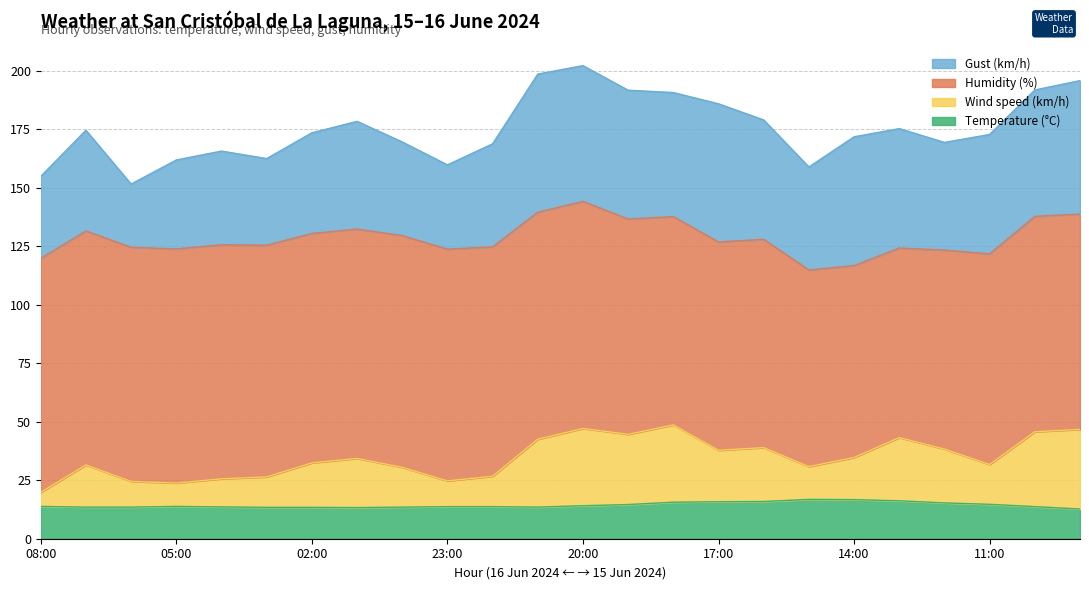

What is the difference between the Wind speed (km/h) values at 03:00 and 20:00?

20.7